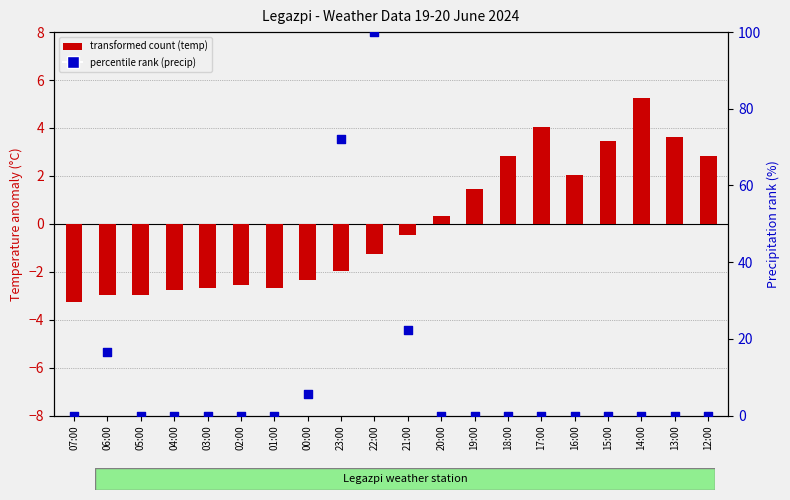

At which category is the sum across all series the highest?

22:00